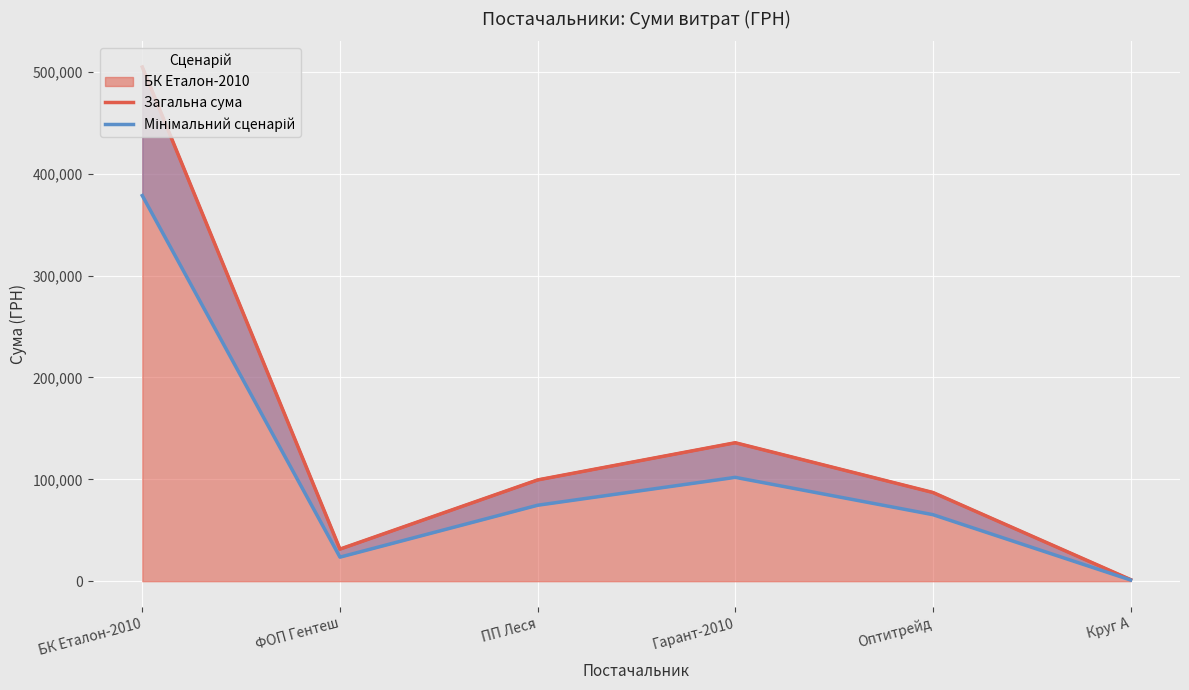

Which series has the largest range (max minus min)?

Загальна сума